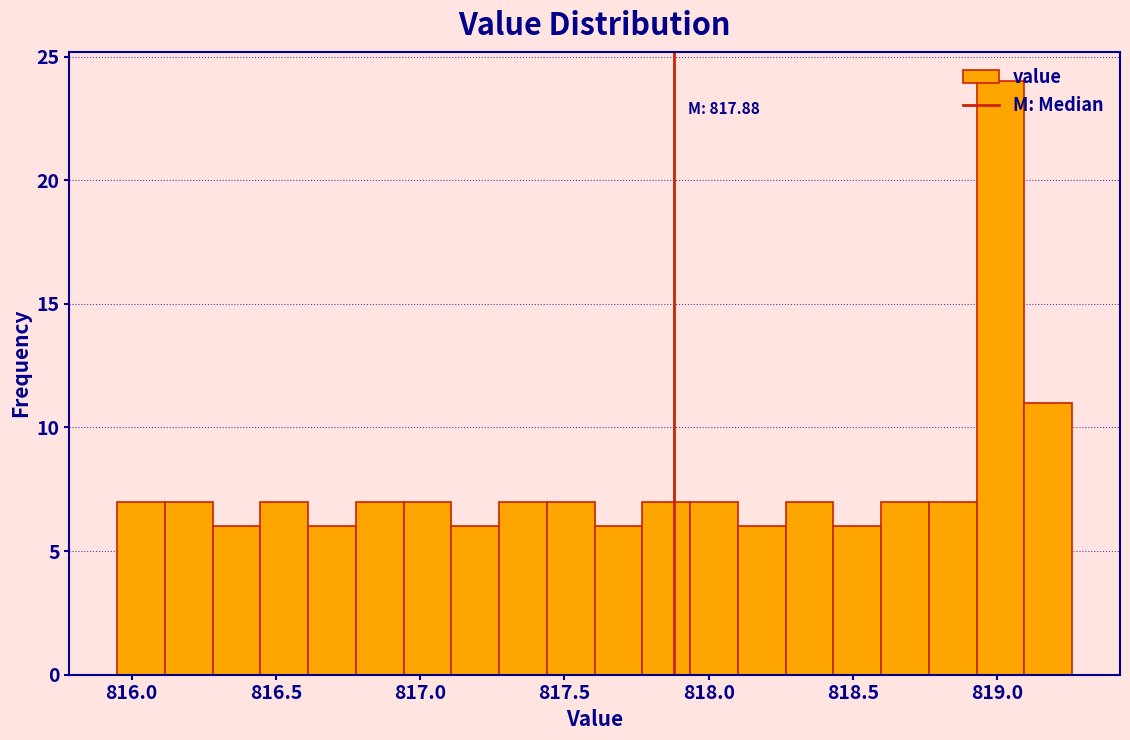

Read against the x-axis, roughly where is the centre of the tallest bar?

819.00